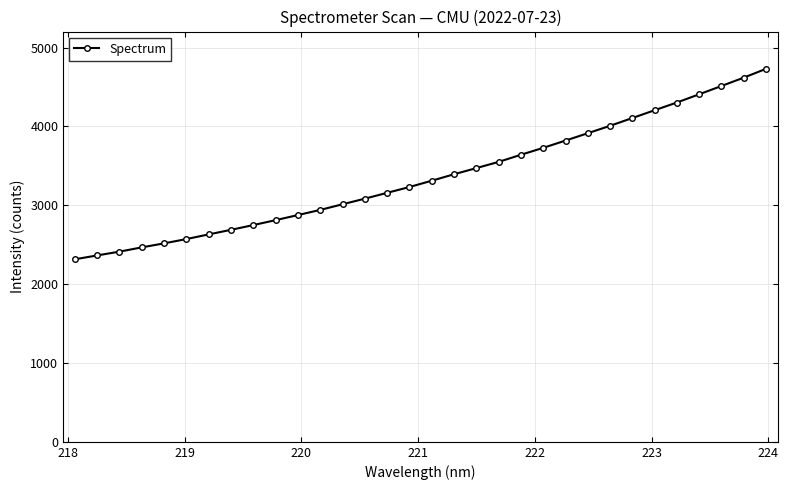

What is the greatest value displayed?

4731.2